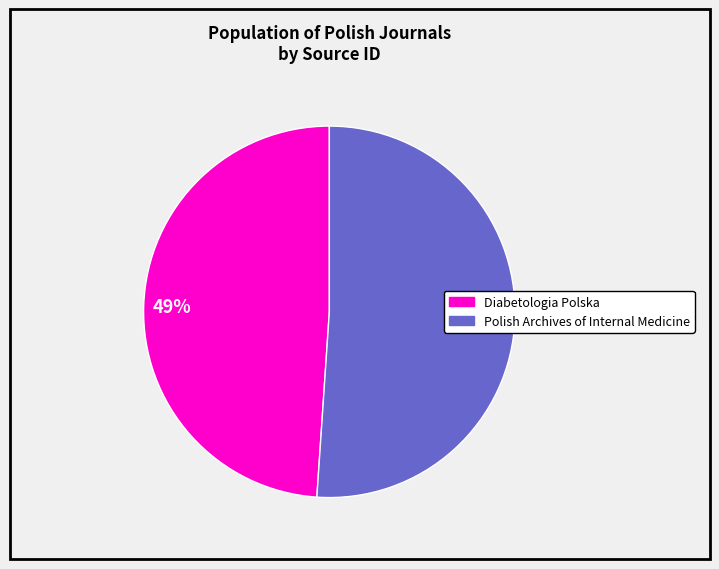

Is there any slice that represents more than half of the pie?

Yes